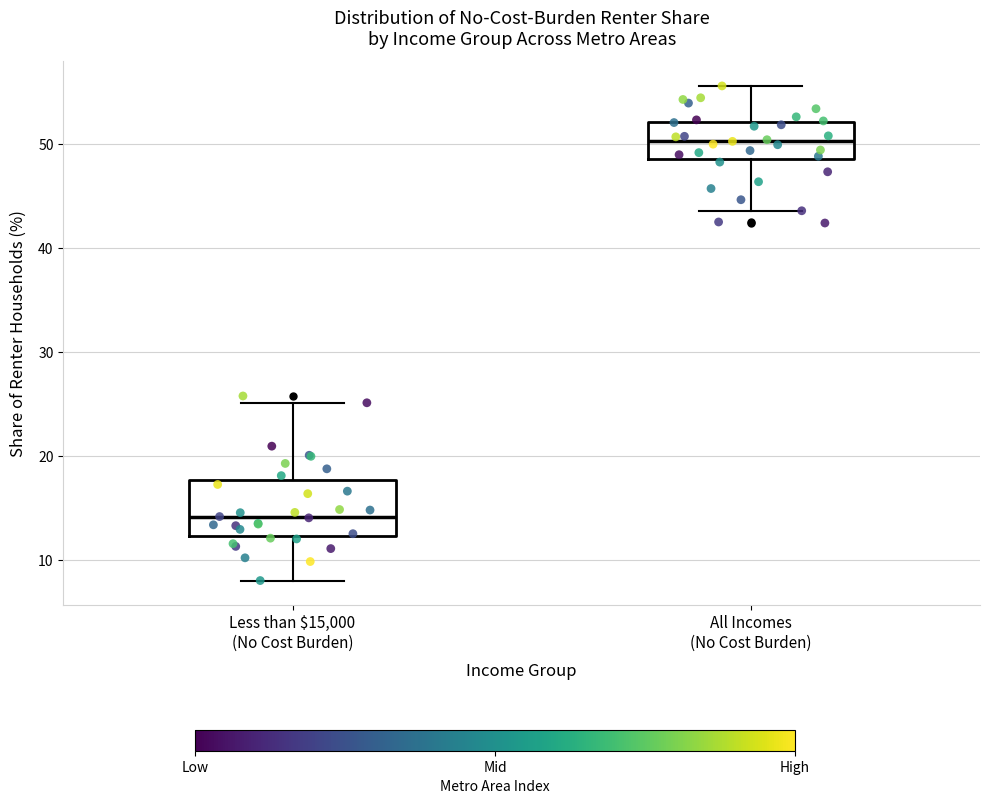

Reading left to right, transcribe this box plot: for each box, give where its median line is, the range the box spans, and where its two whiskers end, as read against the y-axis. The values are not printed on the chart, so give them approximately, as read against the axis.

Less than $15,000 (No Cost Burden): median 14, box 12 to 18, whiskers 8 to 25
All Incomes (No Cost Burden): median 50, box 49 to 52, whiskers 44 to 56